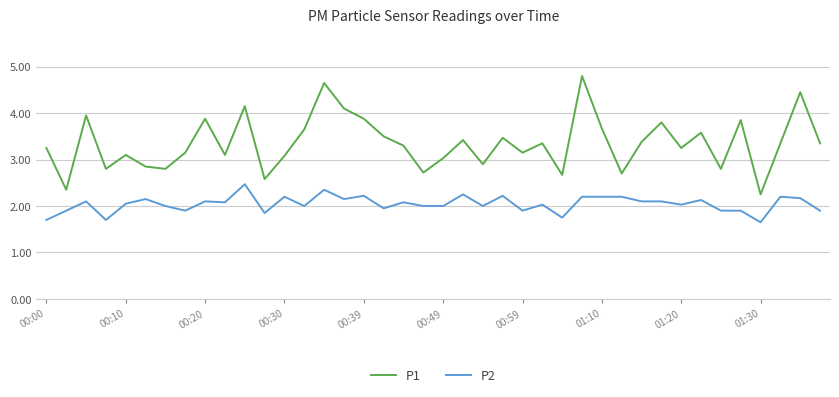

True or false: P2 and P1 intersect in this chart.

False